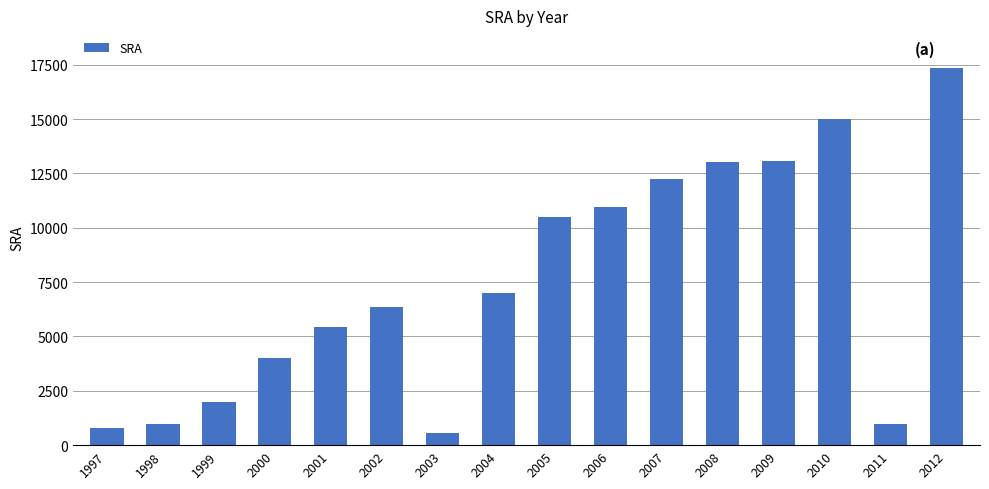

Which has a higher value, 2010 or 2009?

2010